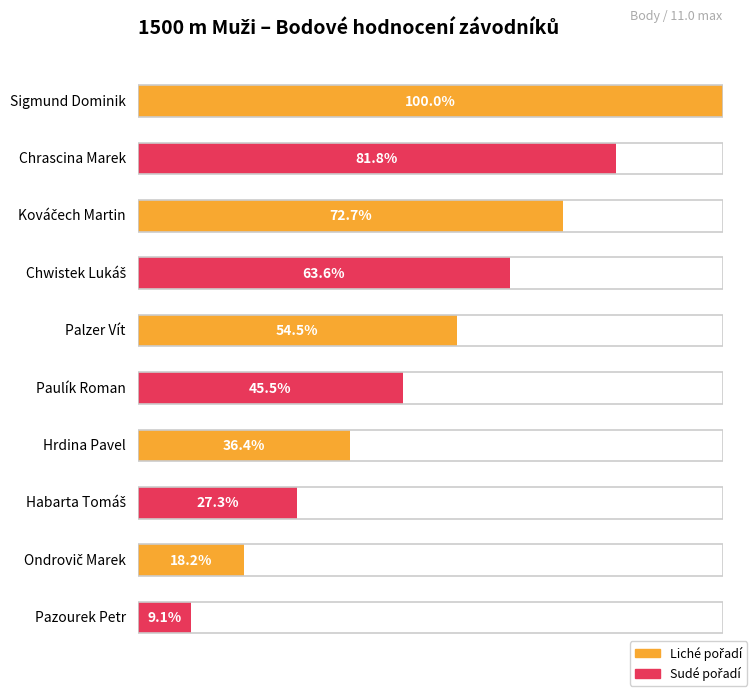

Reading left to right, transcribe all the data shown in this chart.

11	9	8	7	6	5	4	3	2	1